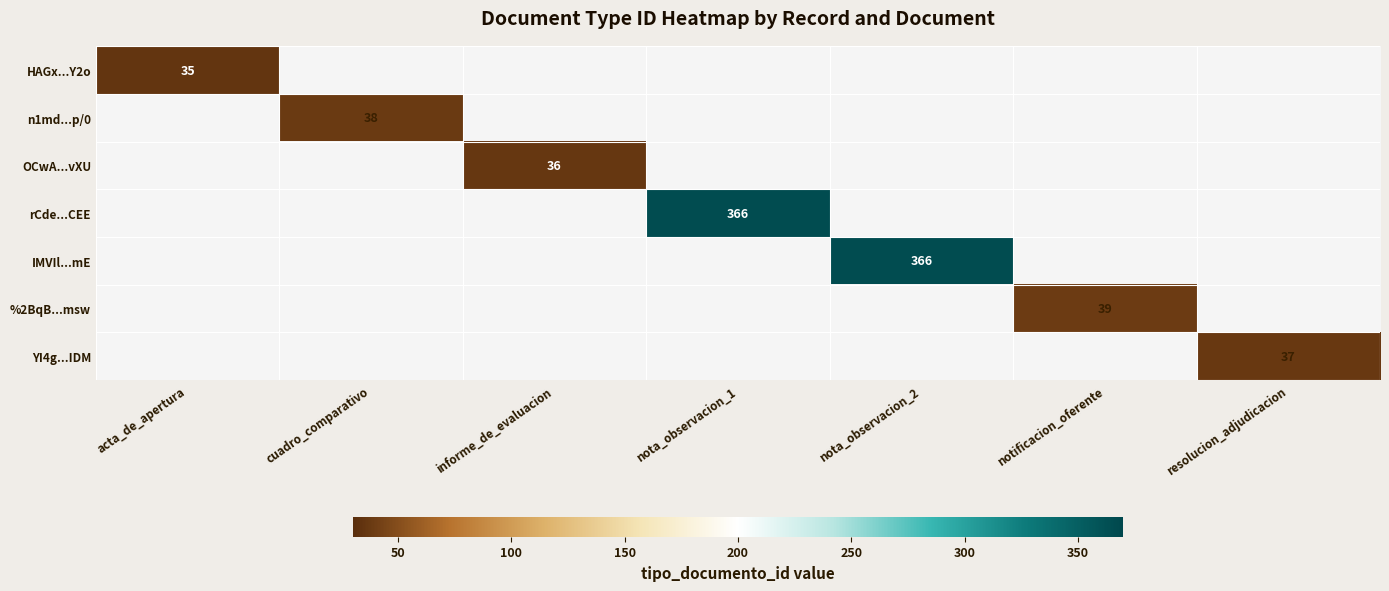

The value of OCwA...vXU at informe_de_evaluacion is 36. True or false?

True